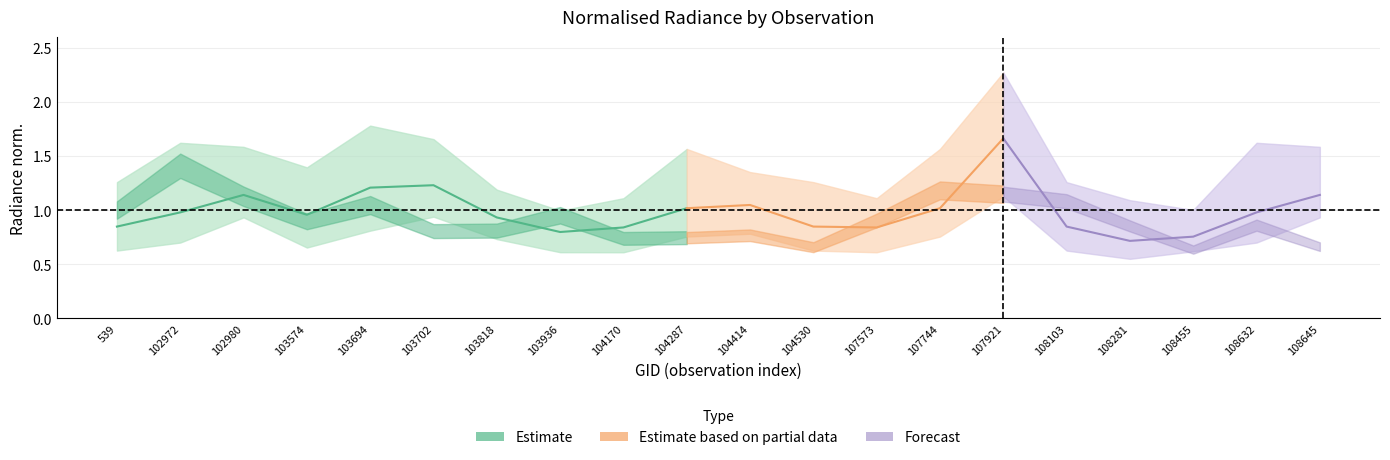

At which category is the sum across all series the highest?

107921